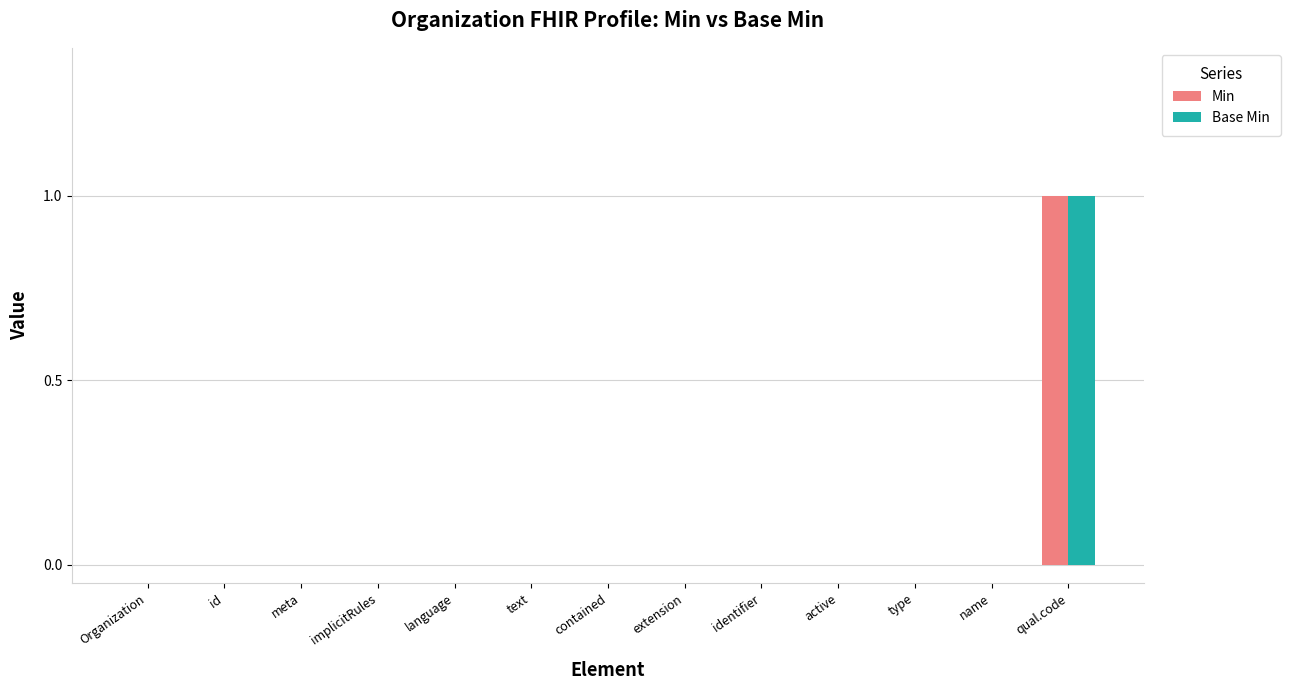

The value of Min at identifier is 0. True or false?

True